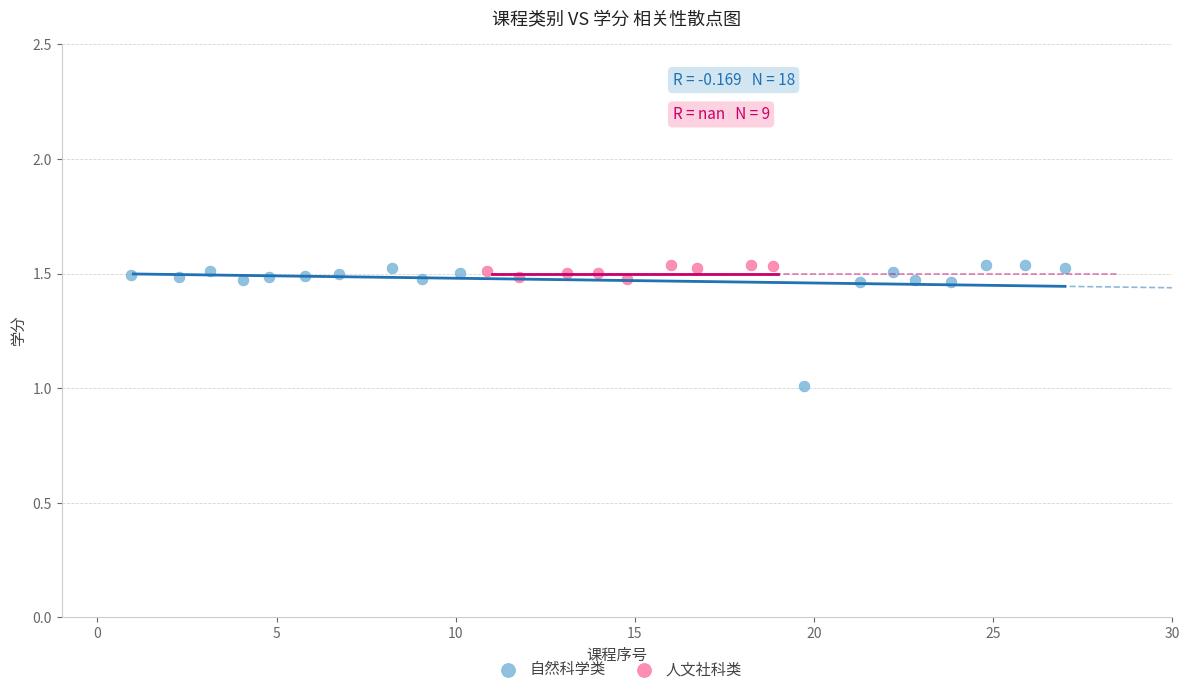

Which series contains the lowest Y value?

自然科学类